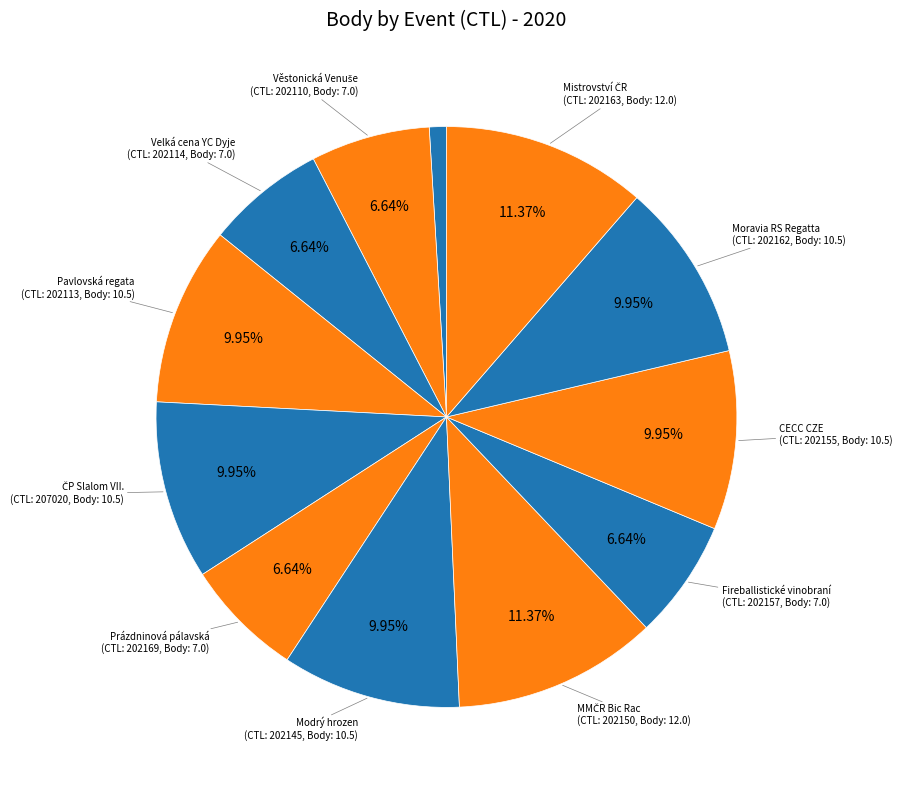

Does any single category account for the majority?

No